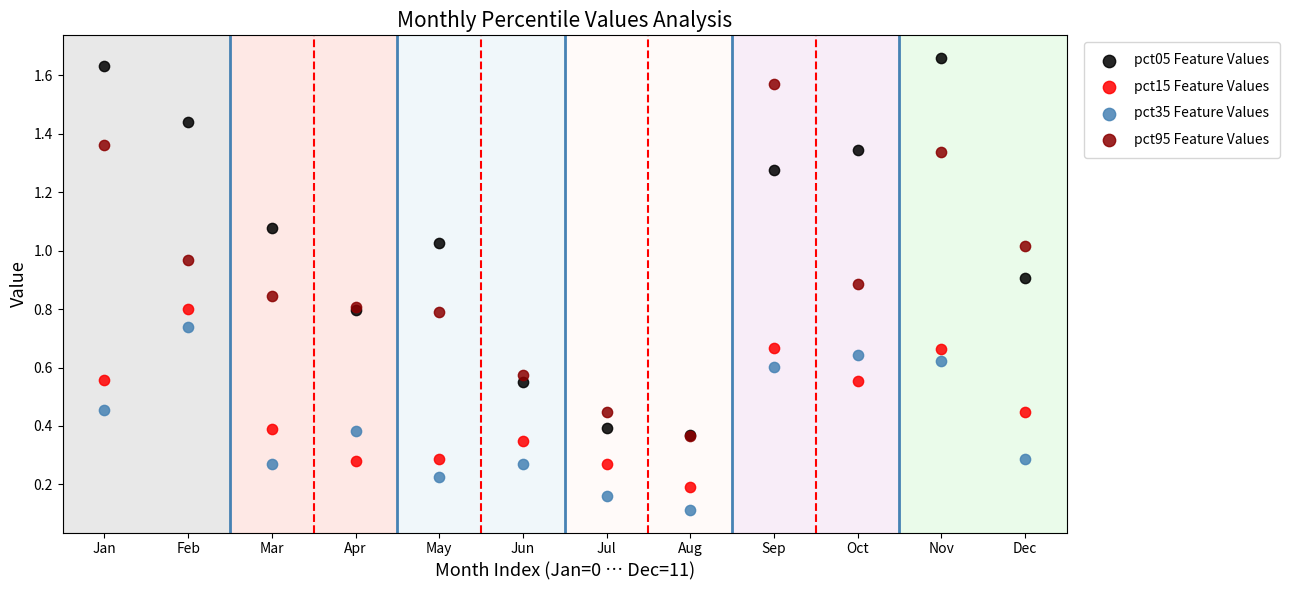

What are all the series names shown in the legend?

pct05 Feature Values, pct15 Feature Values, pct35 Feature Values, pct95 Feature Values